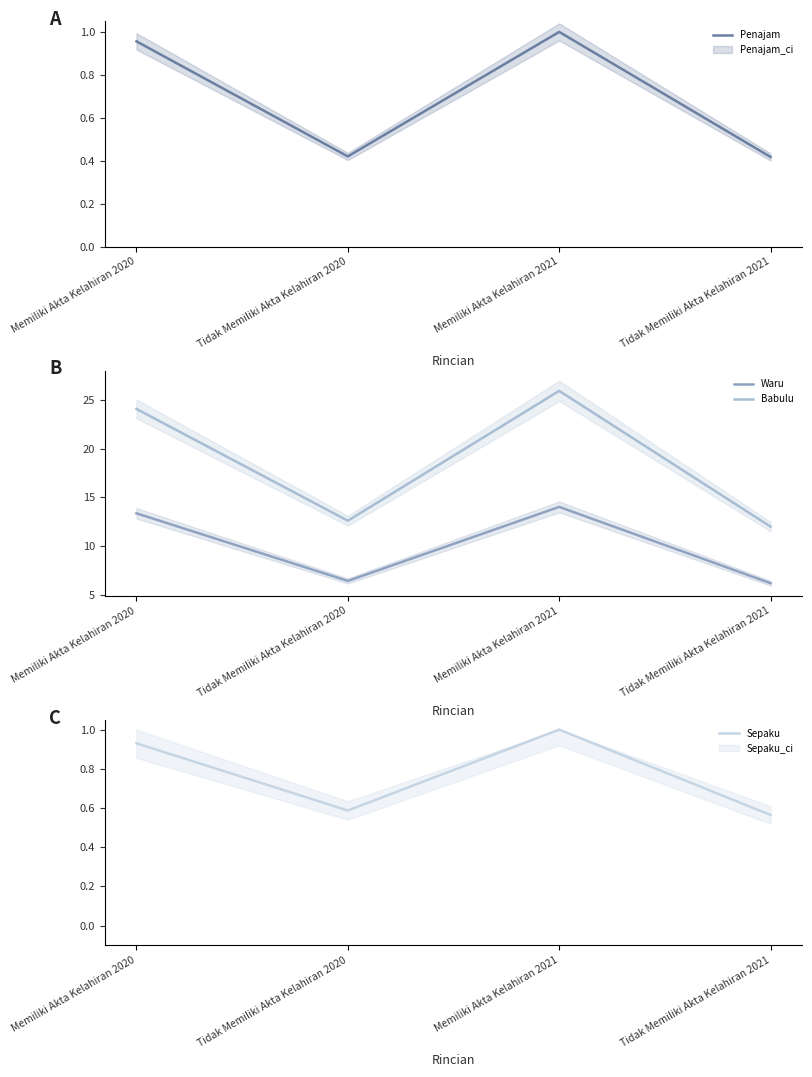

True or false: Babulu and Sepaku intersect in this chart.

False